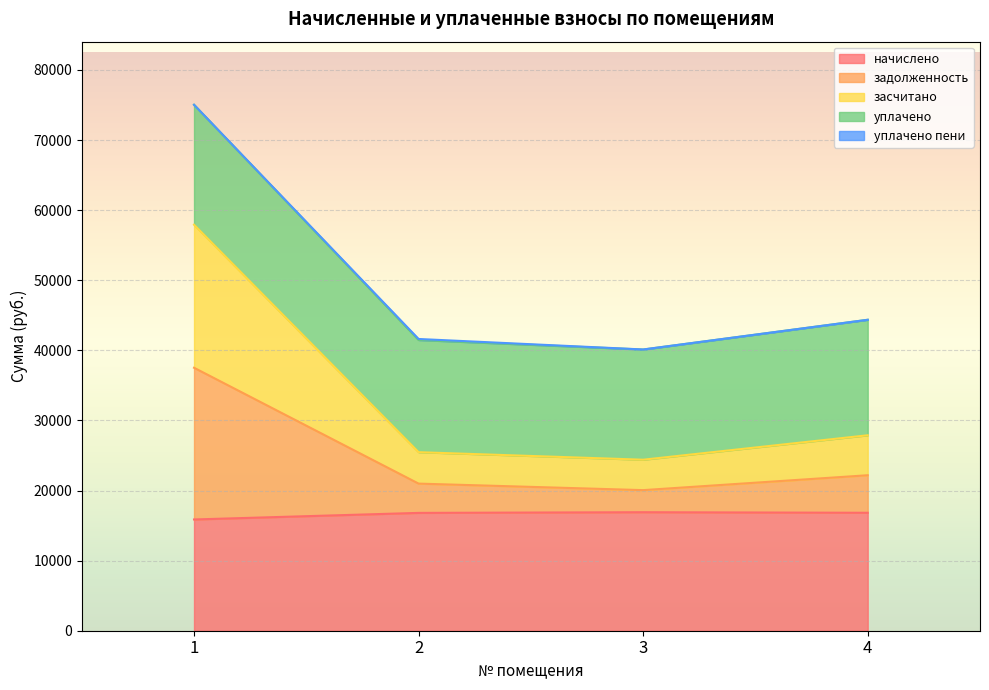

What is the total value across all series at 4?

44363.0